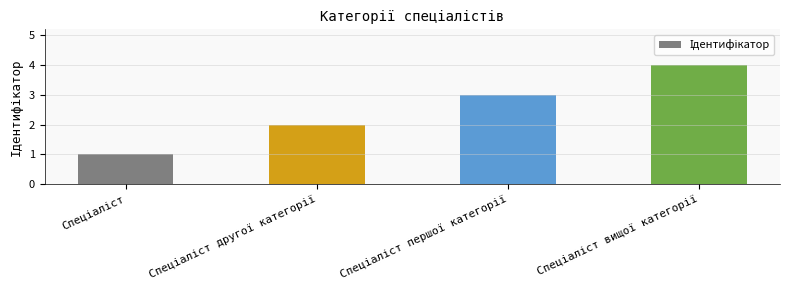

What is the greatest value displayed?

4